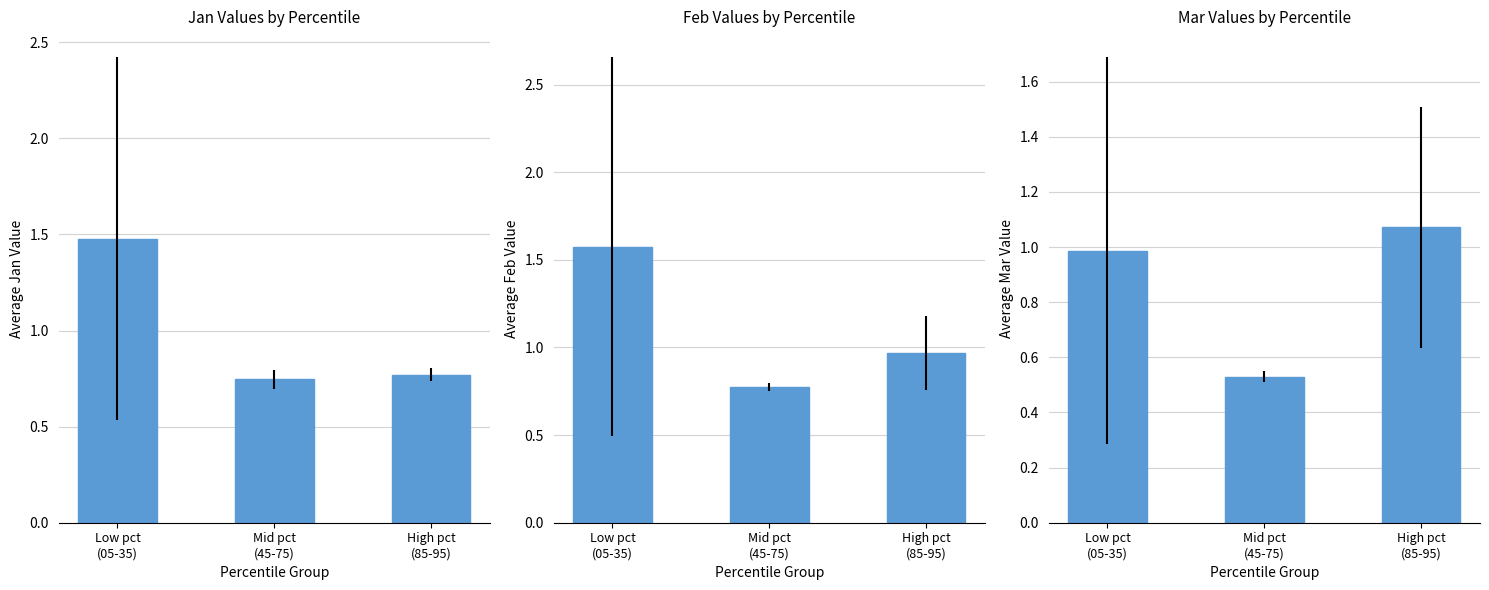

Which series has the largest total across all categories?

Feb